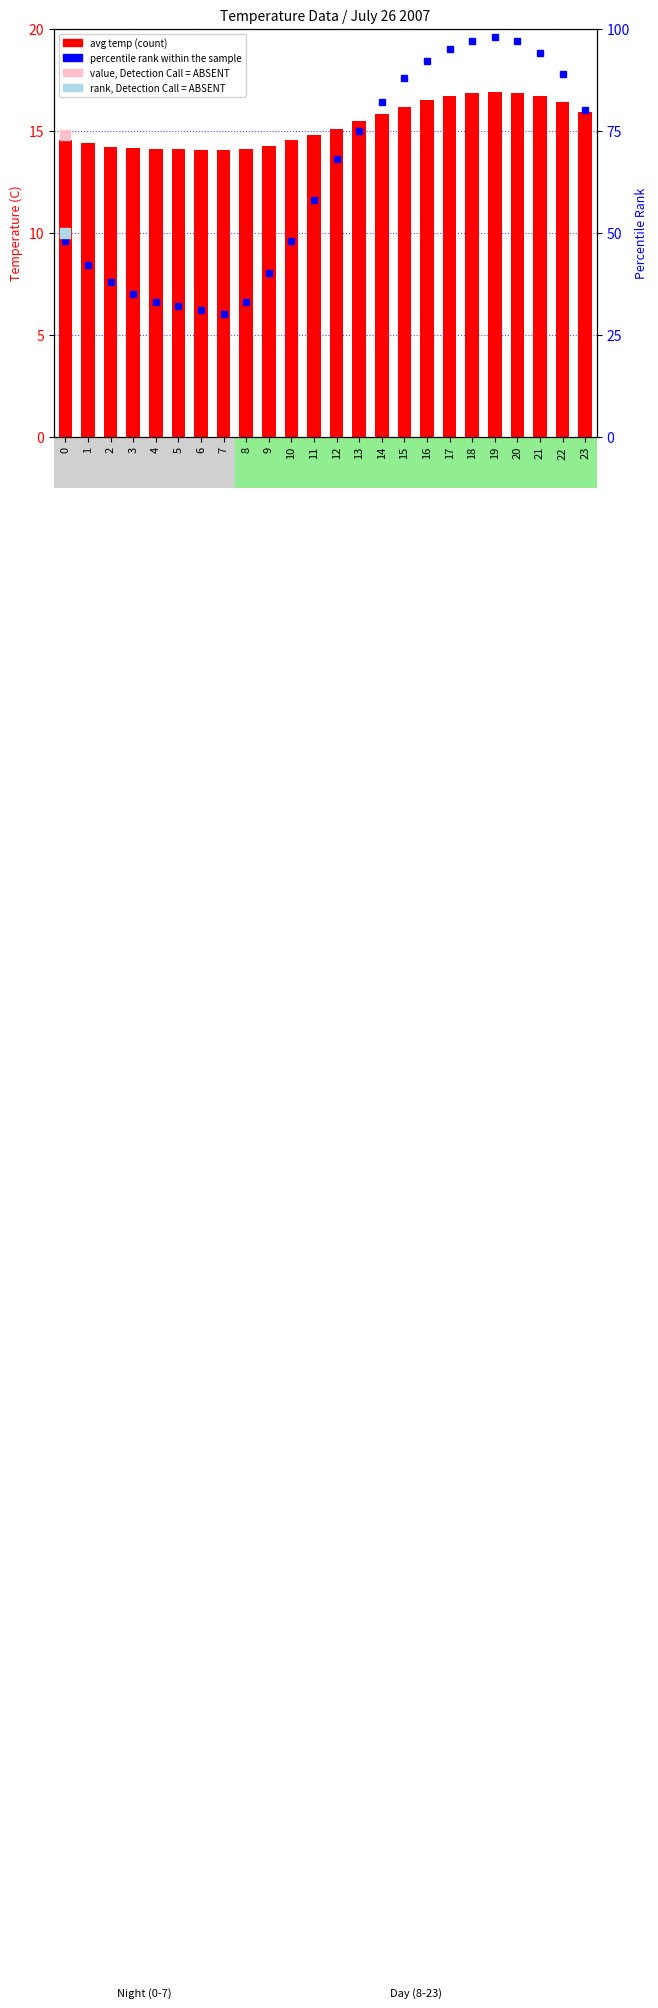

At how many categories does at least one series exceed 58?

12